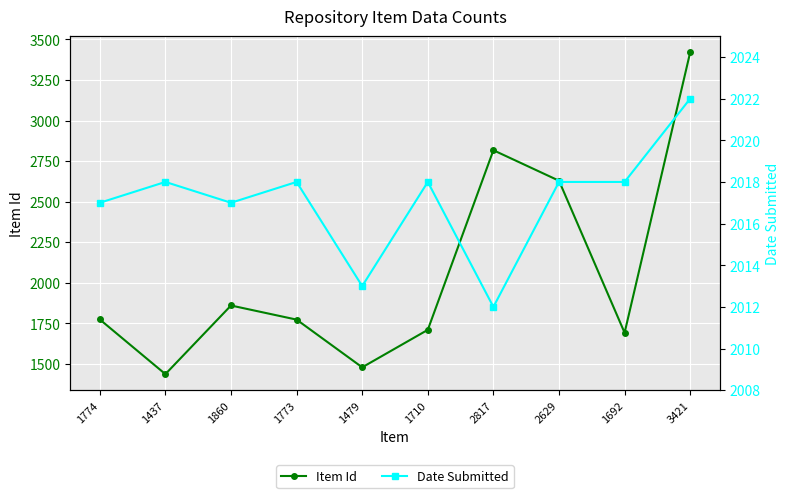

At 2817, list the series in order from largest to smallest.

Item Id, Date Submitted